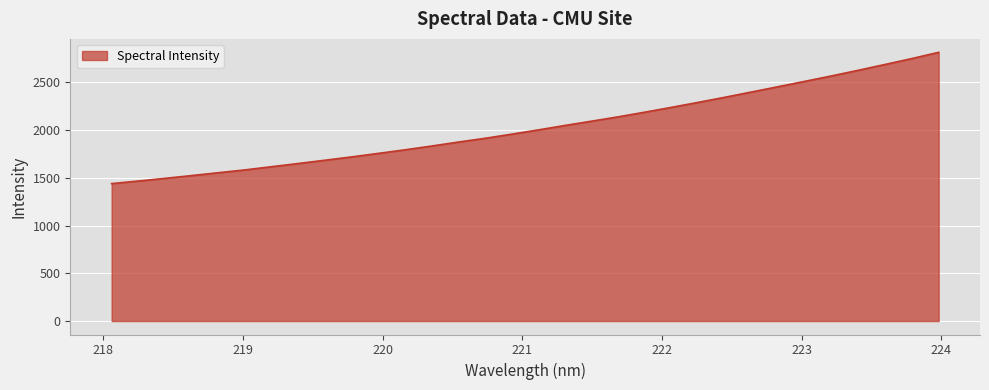

What is the maximum value shown in the chart?

2813.9